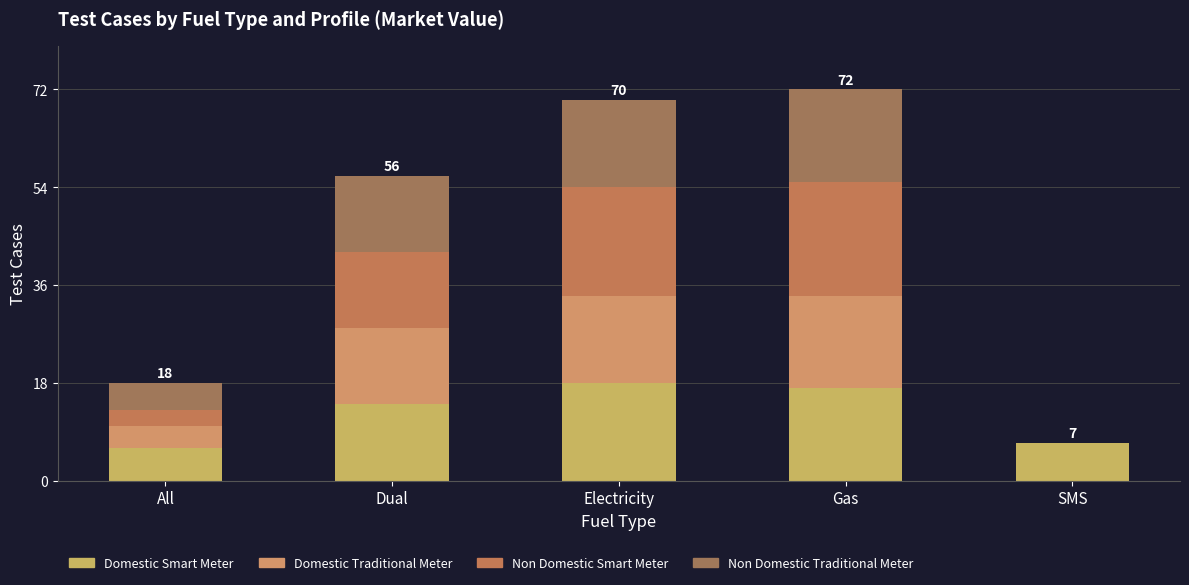

Does the chart contain stacked bars?

Yes